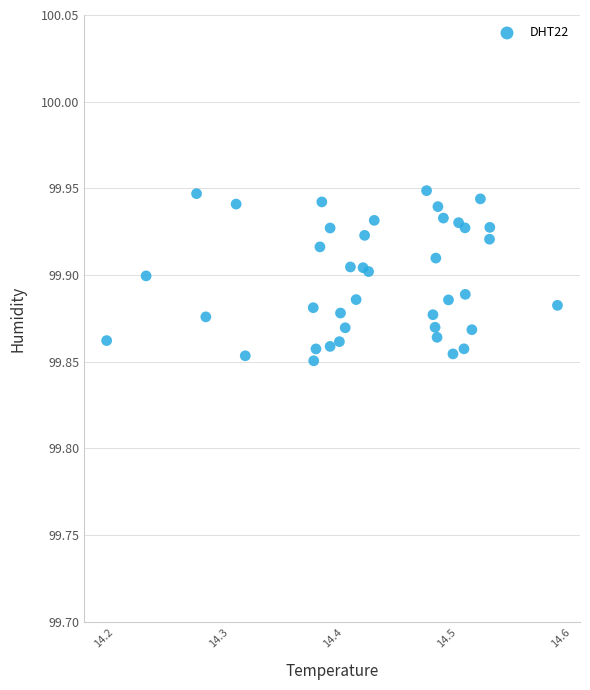

What is the range of X values (max minus min)?

0.4